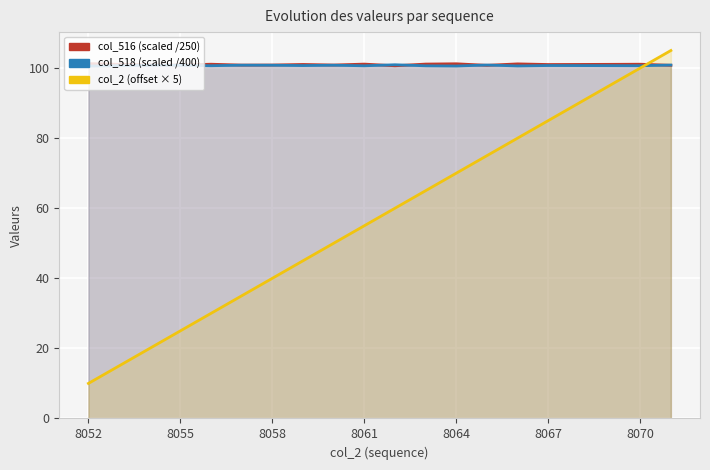

What is the sum of the col_518 (scaled /400) values at 11 and 12?

201.2